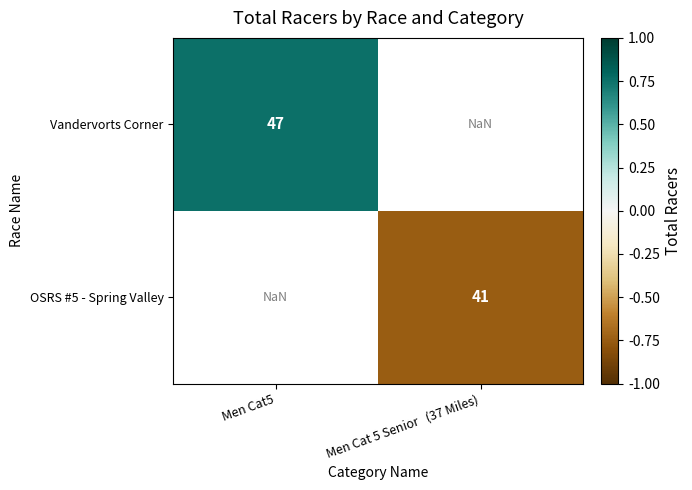

Is it true that OSRS #5 - Spring Valley equals 41.0 at Men Cat 5 Senior   (37 Miles)?

True